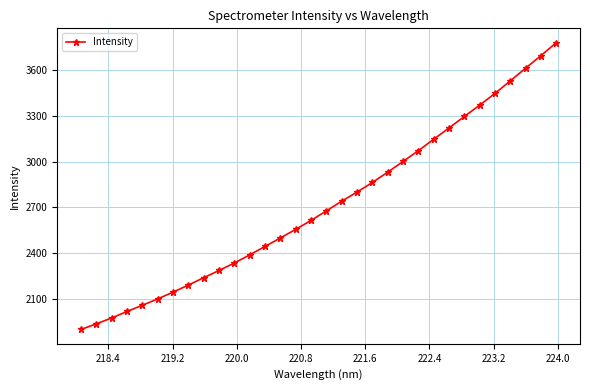

What is the value of the 29th point from the left?

3527.6